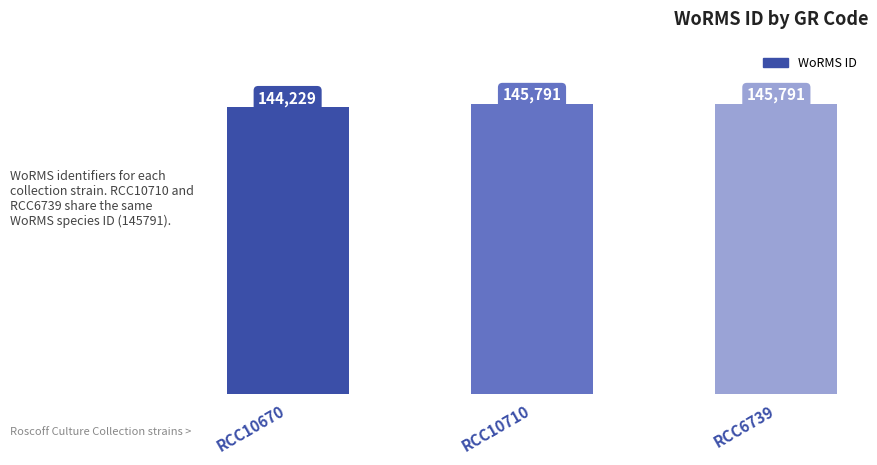

What is the greatest value displayed?

145791